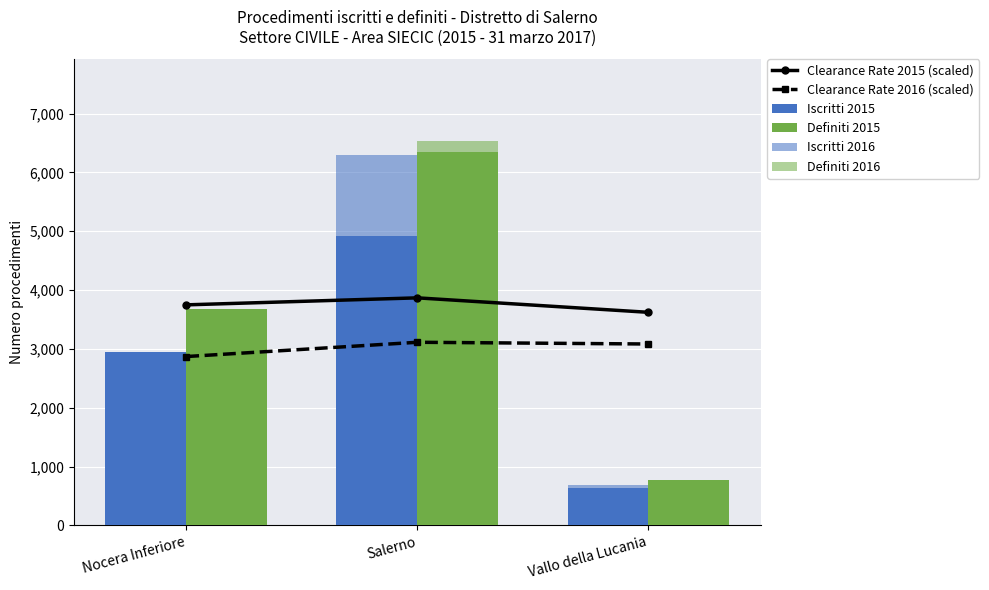

How many data points in Iscritti 2016 are above 2924?

1